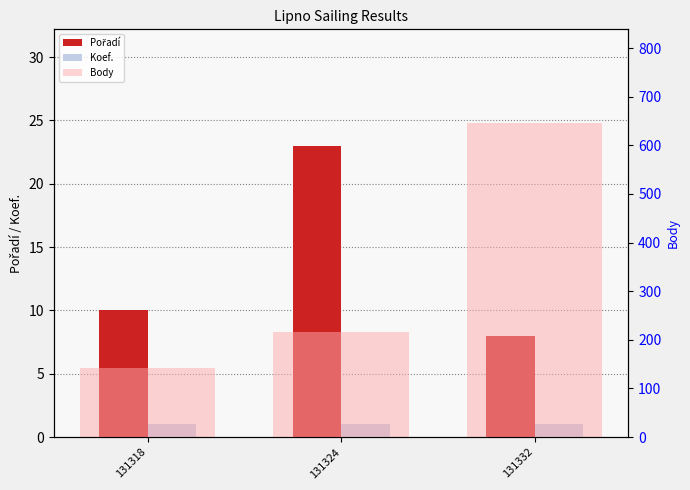

Which series has the widest spread of values?

Body